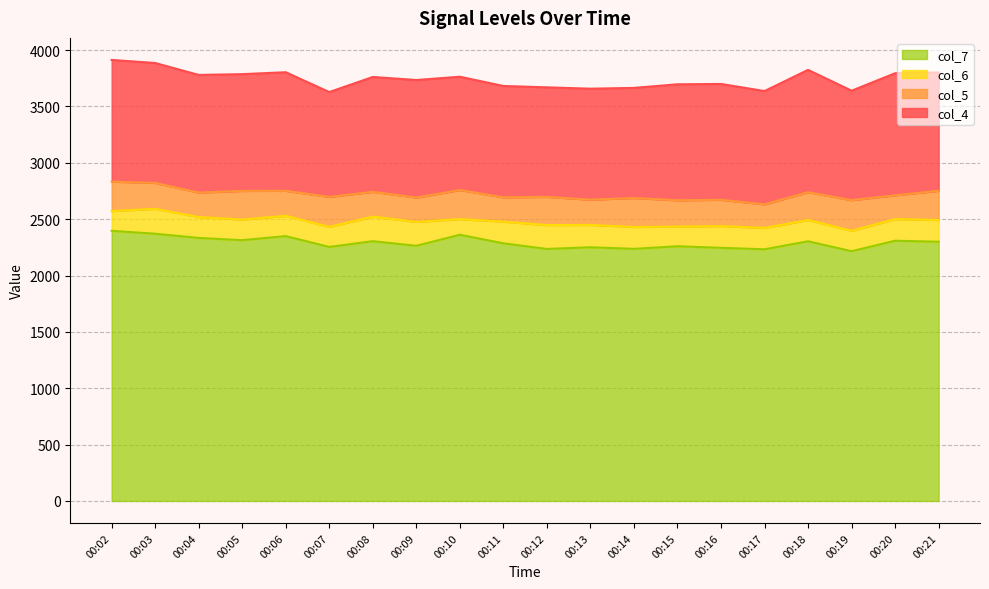

What is the average value of the col_7 series?

2291